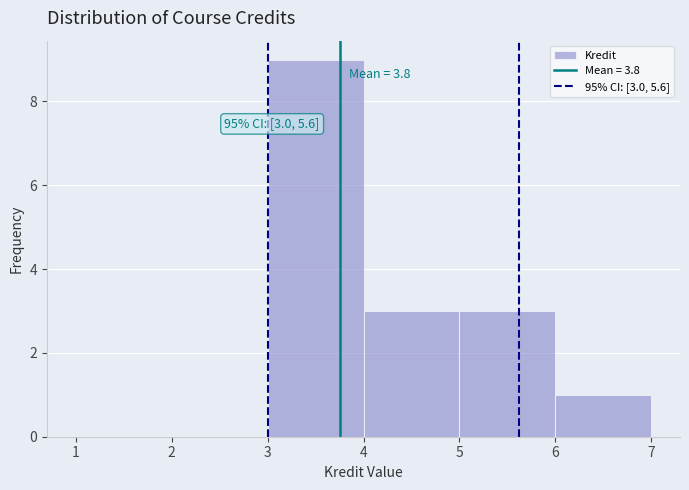

Which range on the x-axis has the tallest bar?

3 to 4